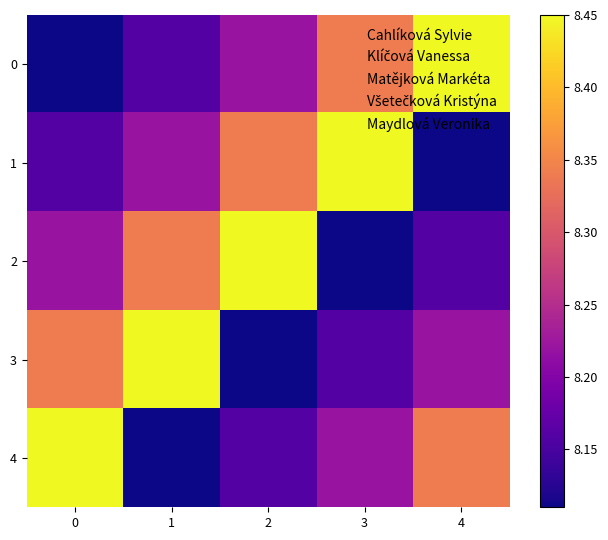

How many categories are shown in the chart?

5